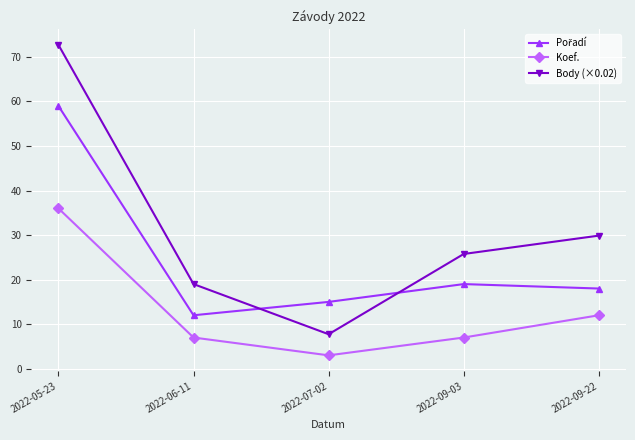

True or false: Body (×0.02) and Koef. cross at least once.

False